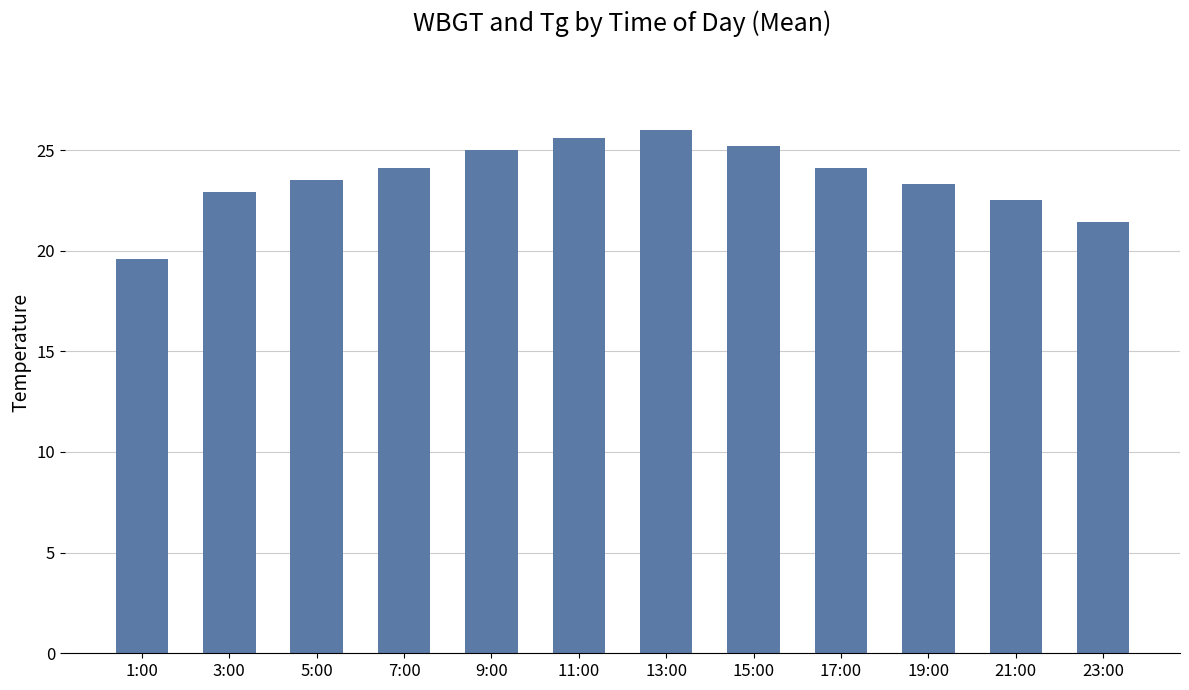

What is the difference between the maximum and second lowest values?

4.6